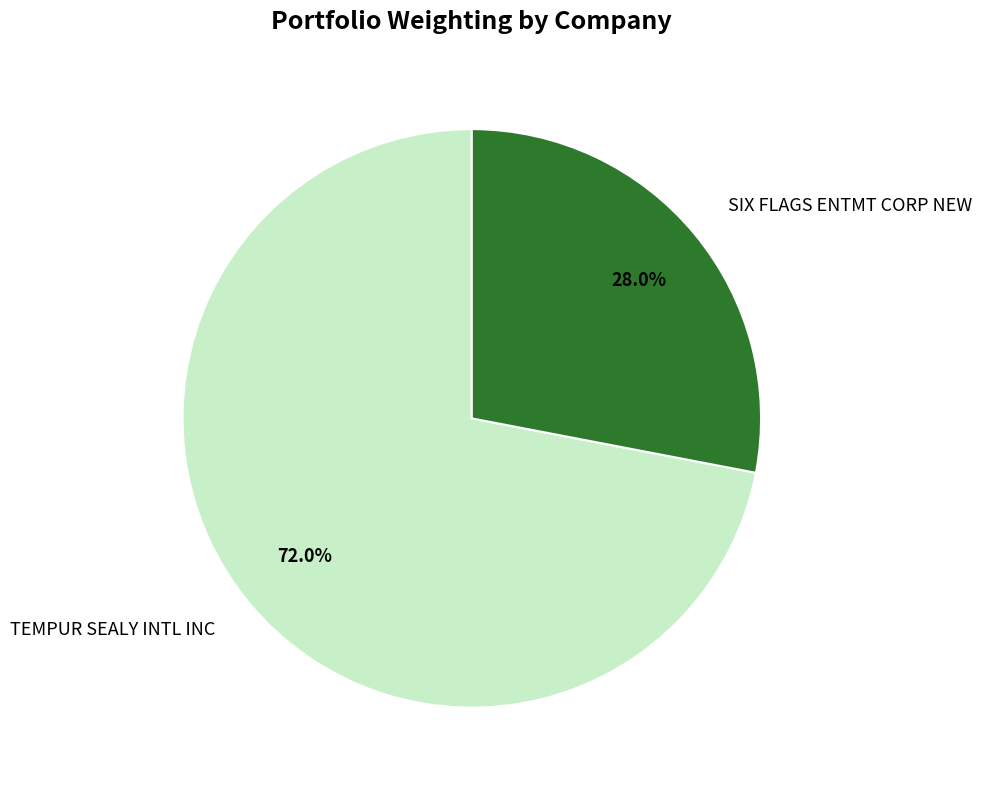

How many segments does this pie chart have?

2